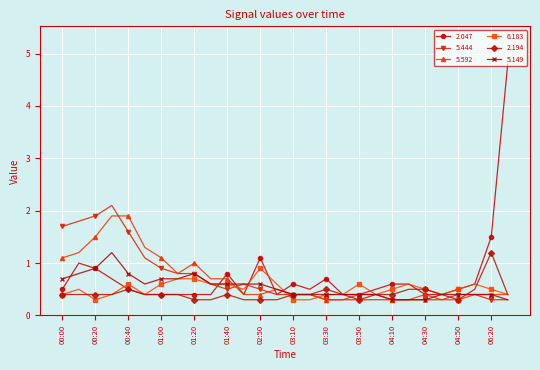

How many data points does each series have?

28